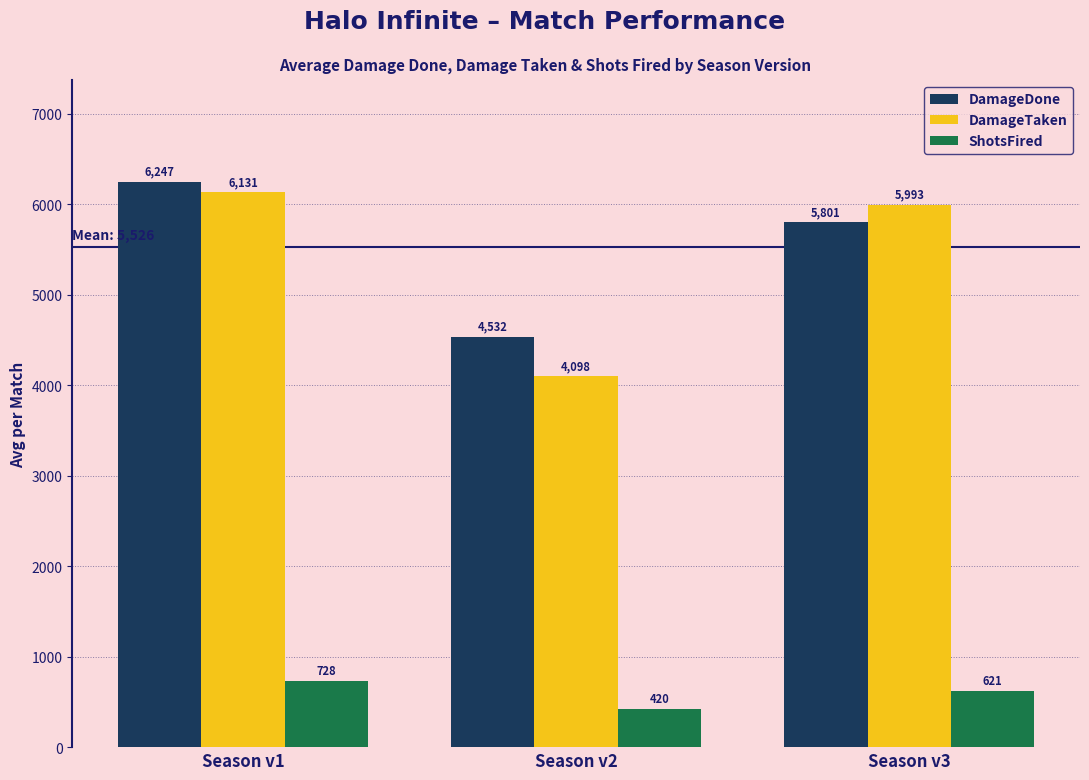

At which label does ShotsFired reach its peak?

Season v1